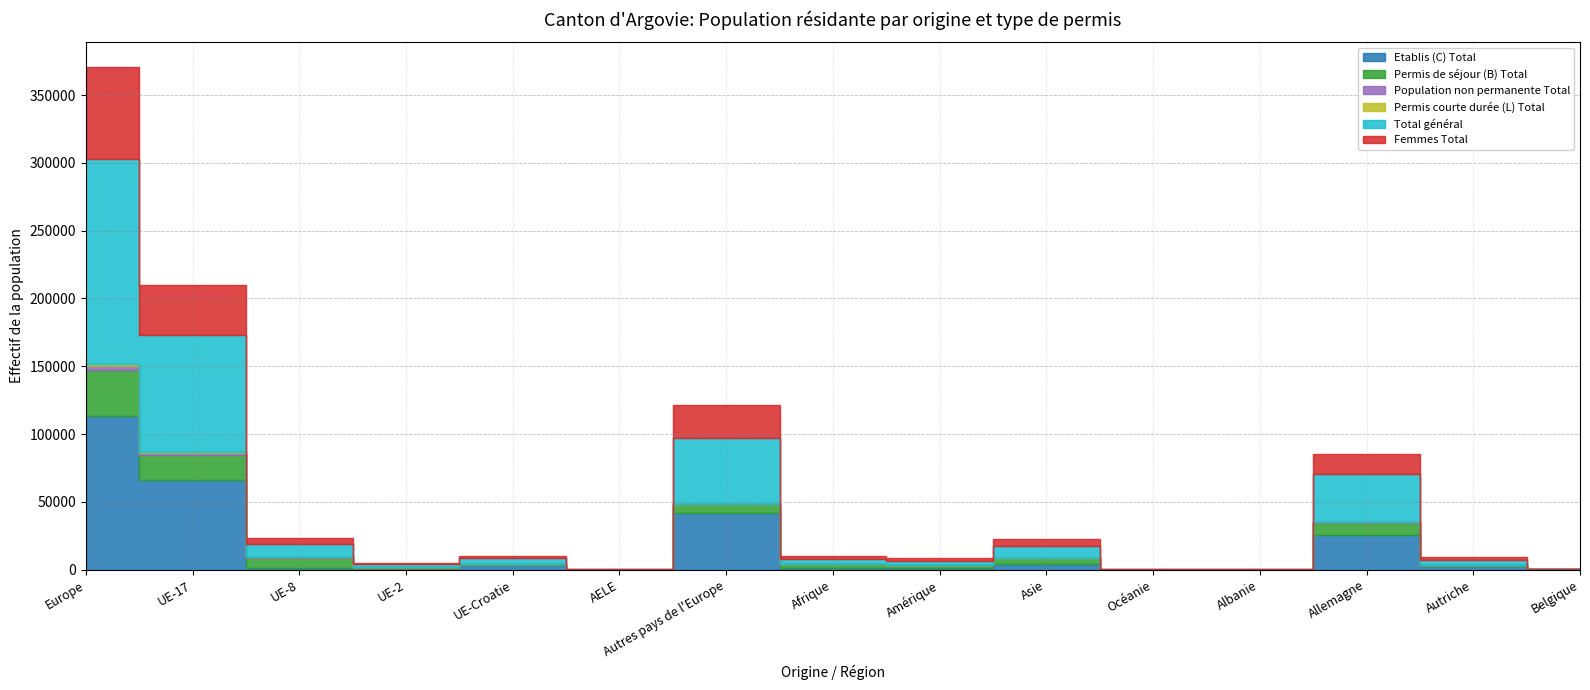

The Population non permanente Total series shows 1715 at Albanie. True or false?

False